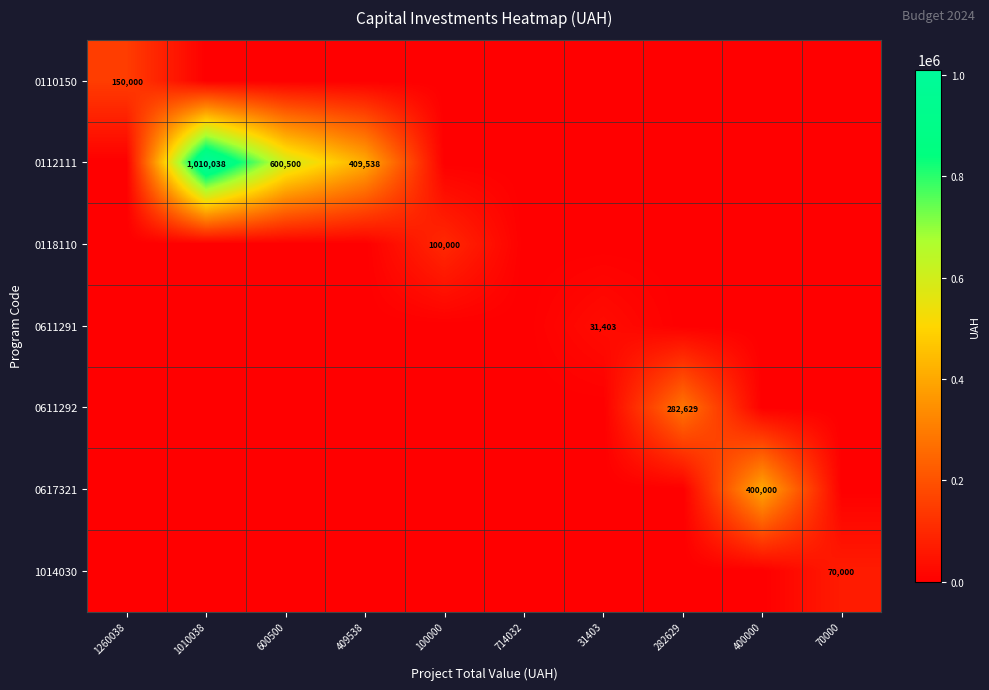

Is it true that 0611291 equals 50905 at 31403?

False